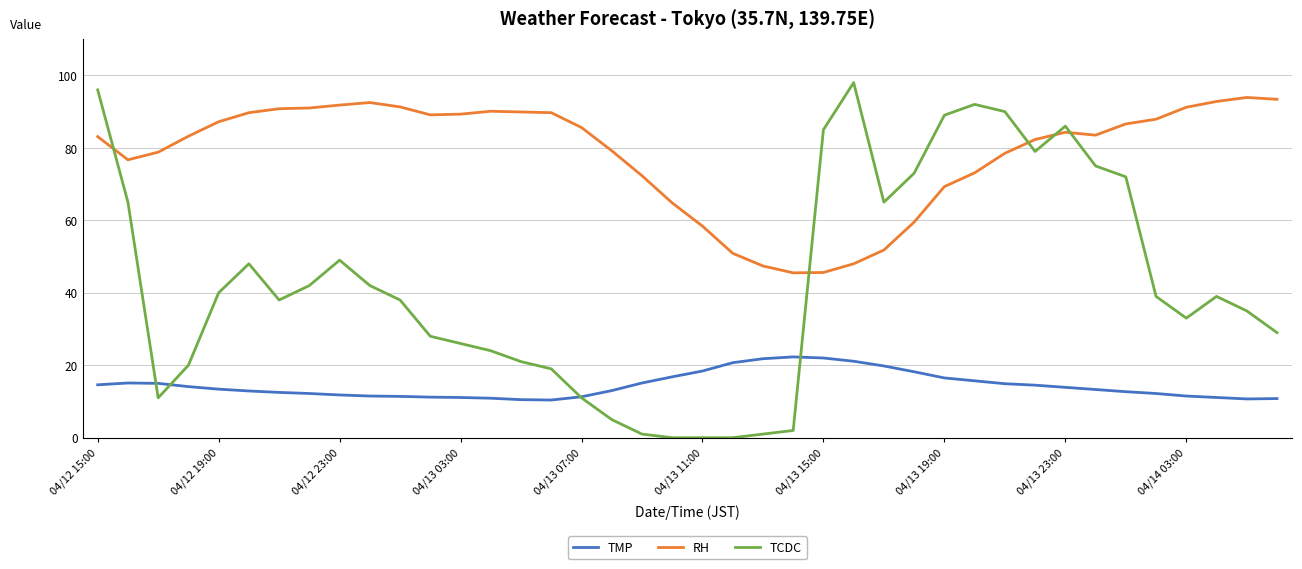

What is the lowest value of the RH series?

45.5